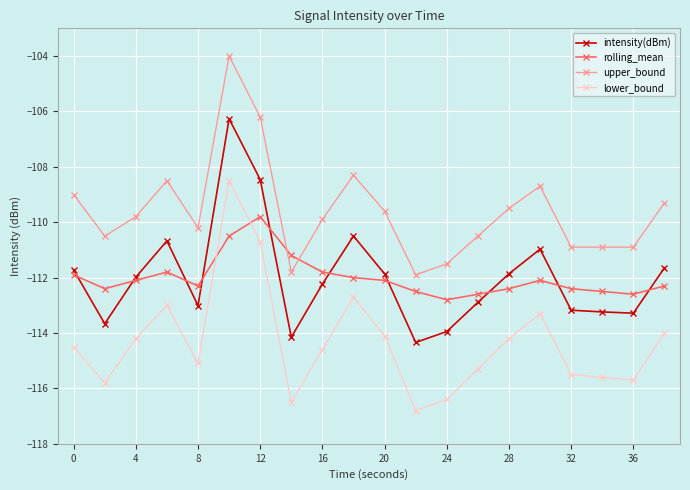

What is the lowest value of the intensity(dBm) series?

-114.3